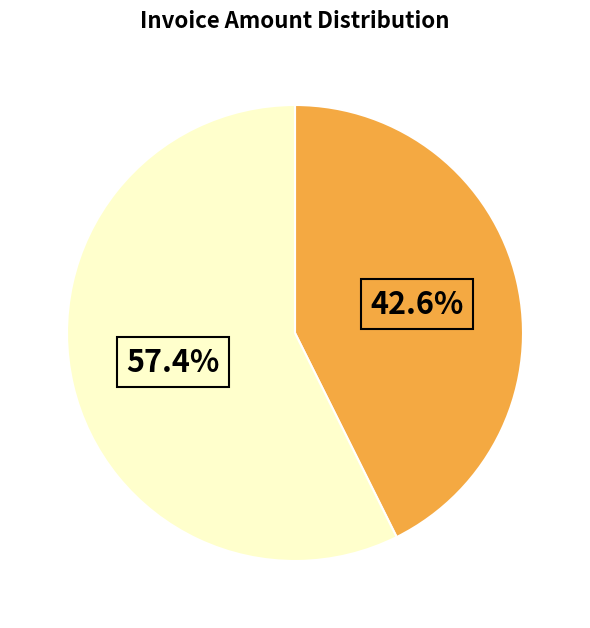

Does any single category account for the majority?

Yes